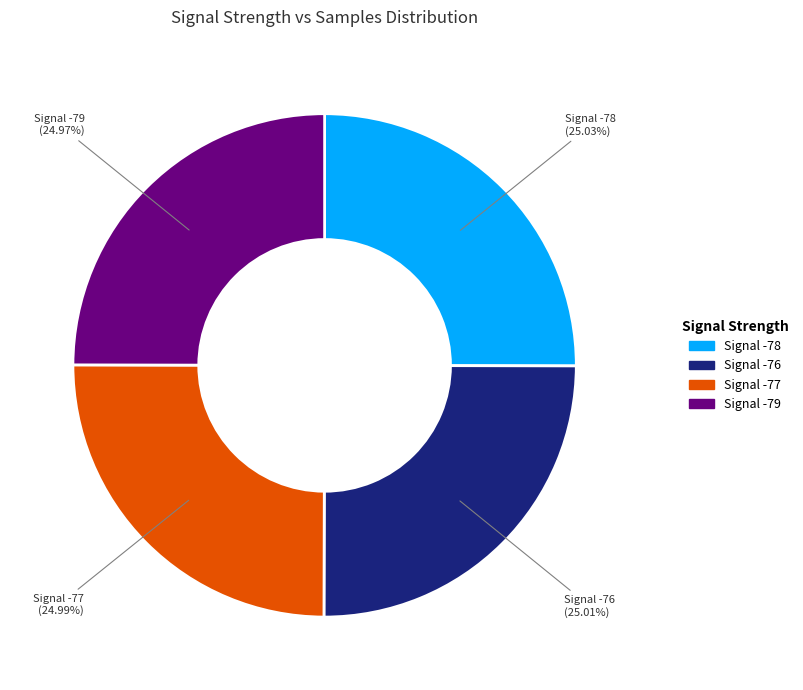

Is there a majority slice in this chart?

No